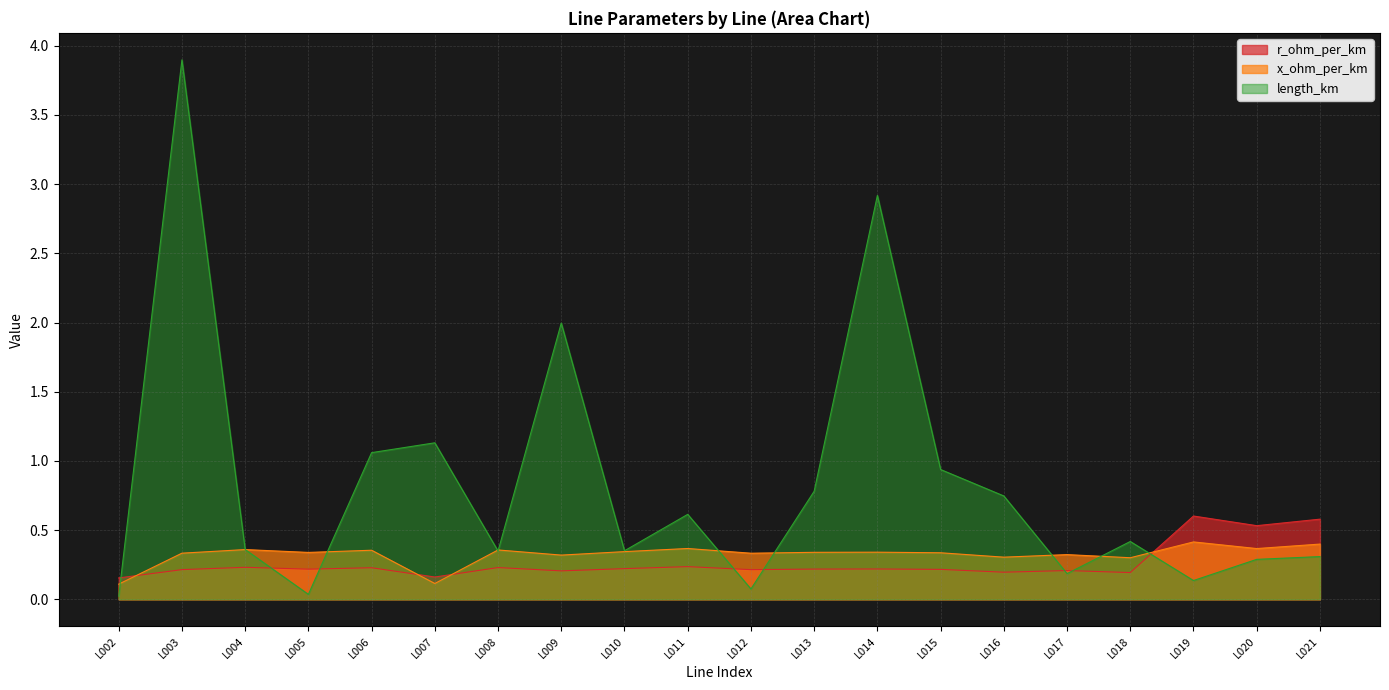

What is the difference between the maximum and minimum values in the r_ohm_per_km series?

0.4